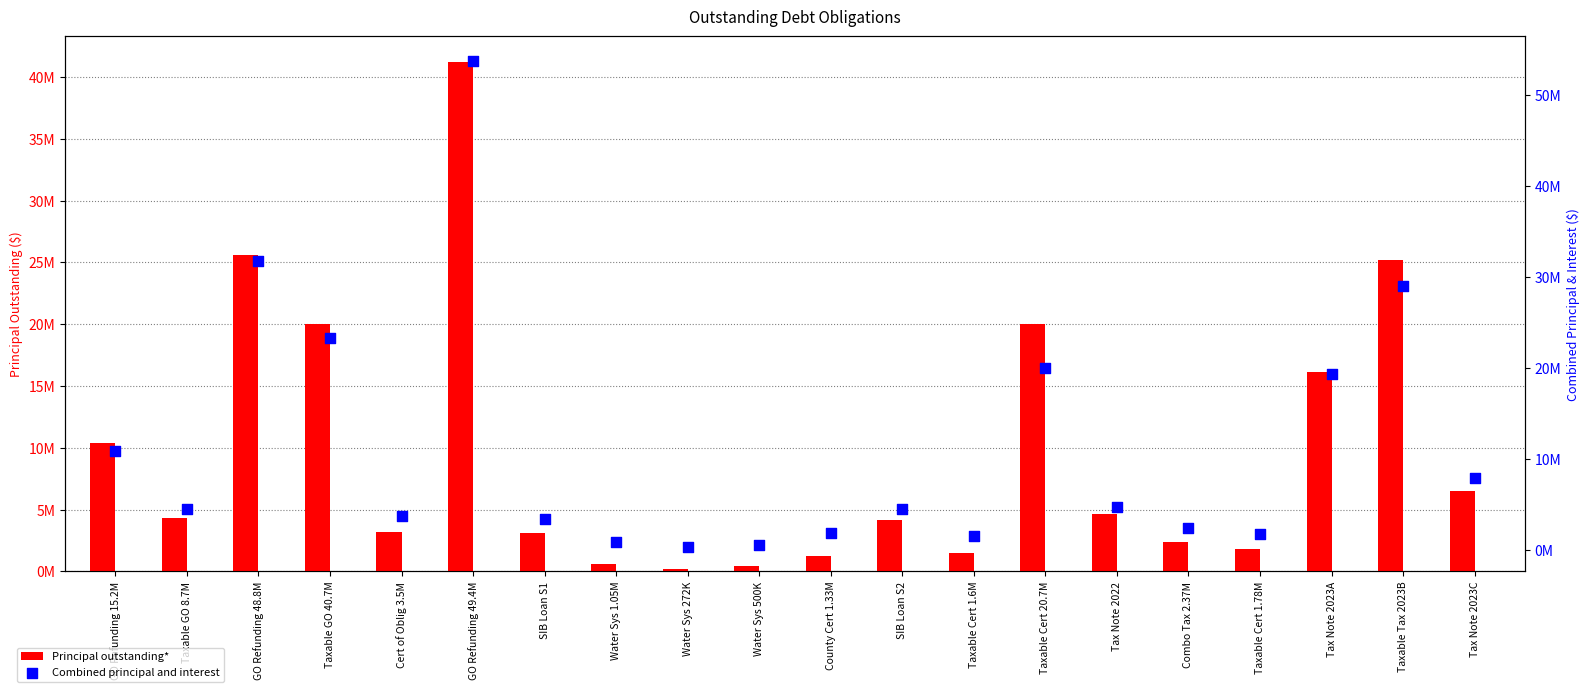

Which series has the largest total across all categories?

Combined principal and interest